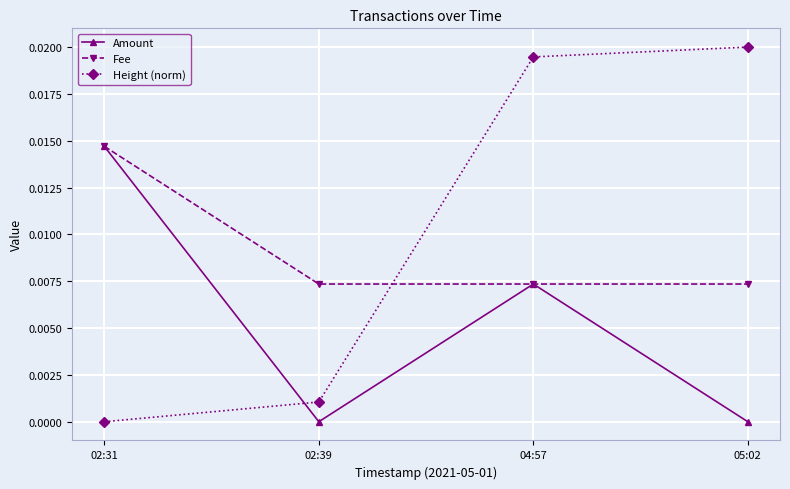

At which category does the chart reach its peak across all series?

05:02